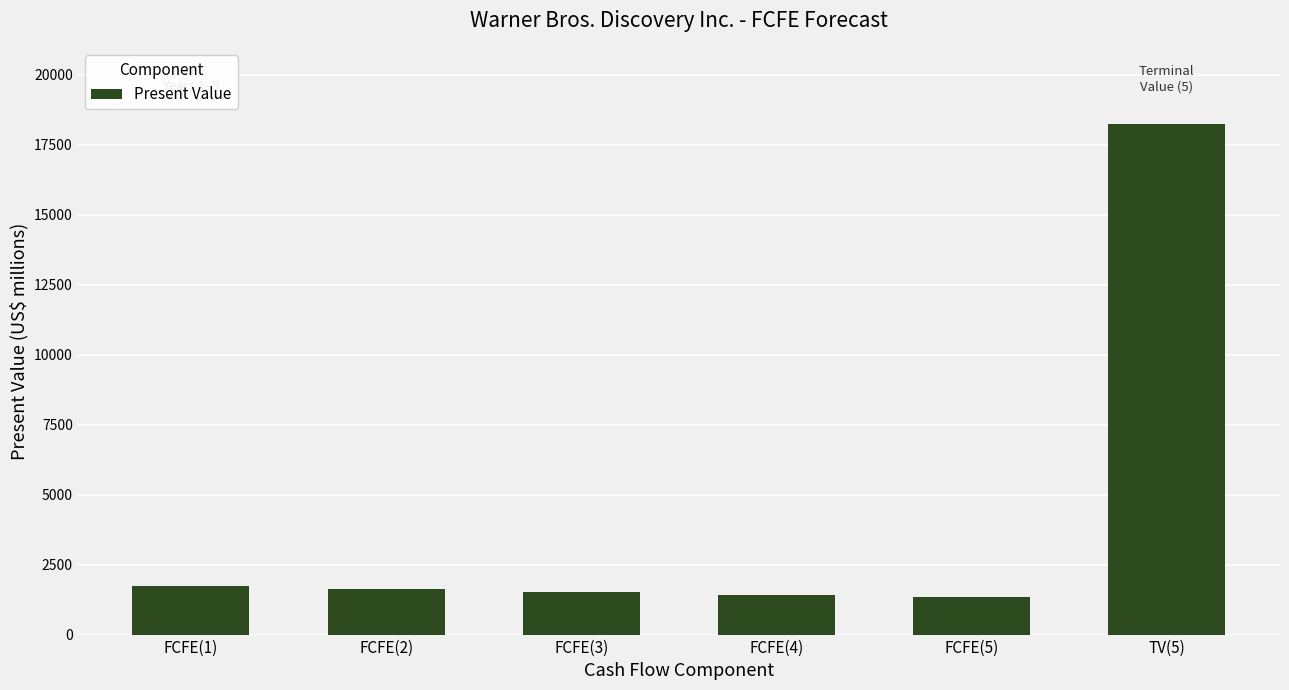

Reading right to left, extract all data points from this chart.

18221	1332	1429	1530	1634	1741